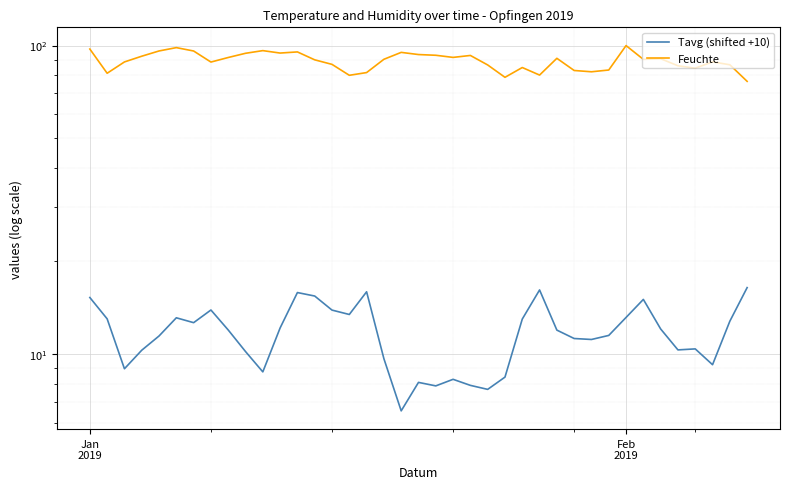

True or false: Tavg (shifted +10) has more than 2 interior local peaks.

True